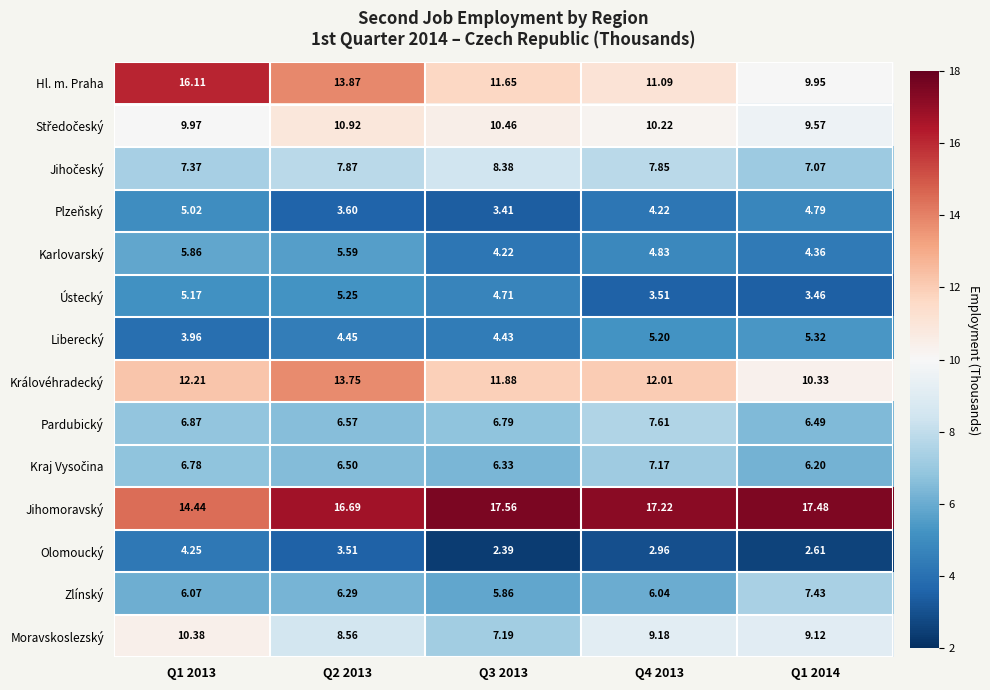

Which category has the highest value across all series?

Q3 2013